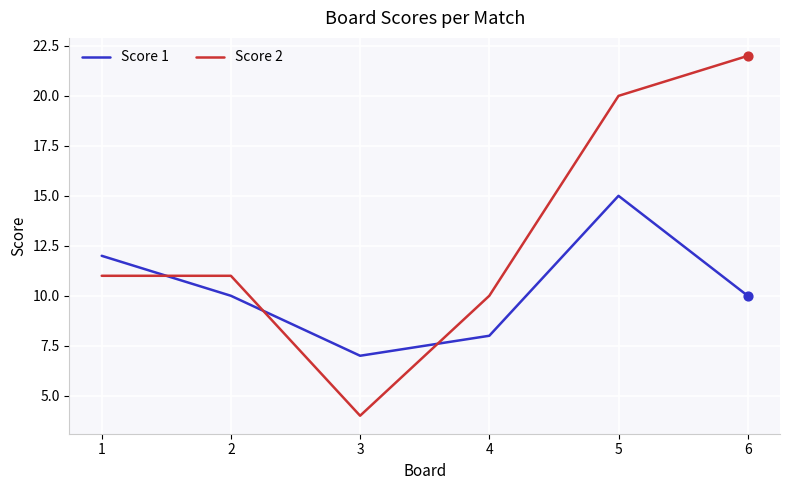

What is the total value across all series at 5?

35